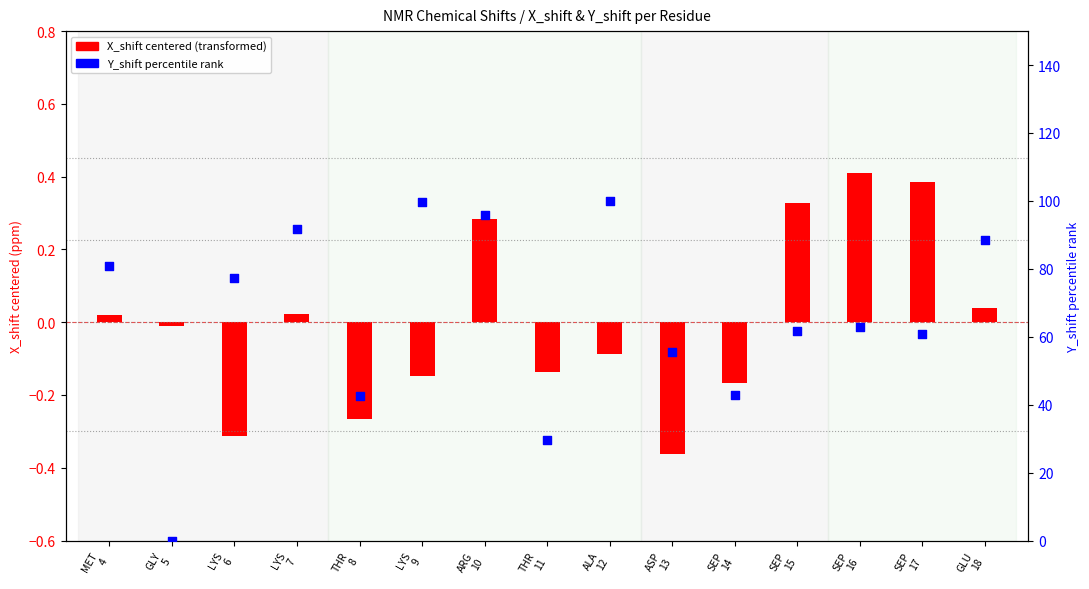

At which category is the sum across all series the highest?

ALA
12